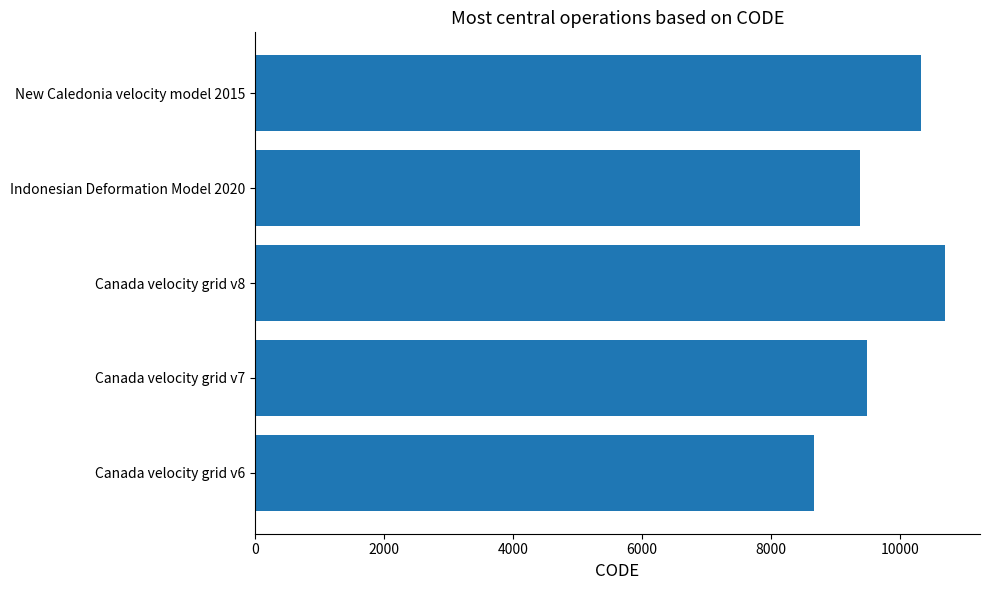

Are the bars grouped side by side (vs. stacked)?

No